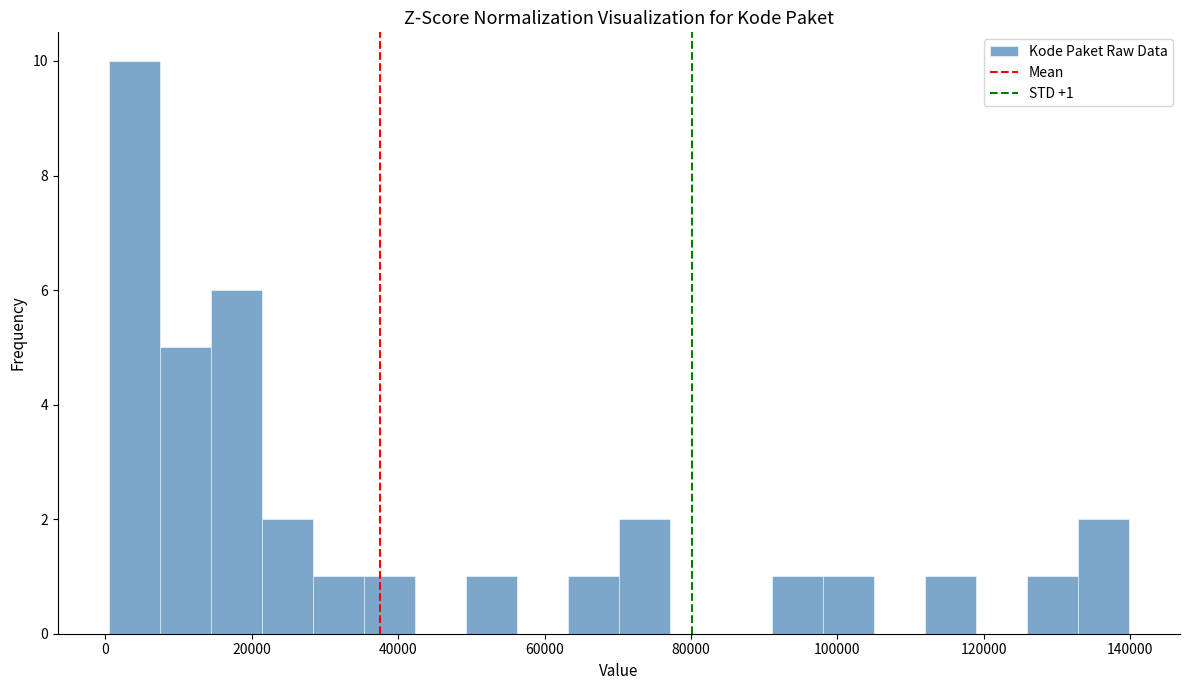

Read against the x-axis, roughly where is the centre of the tallest bar?

4000